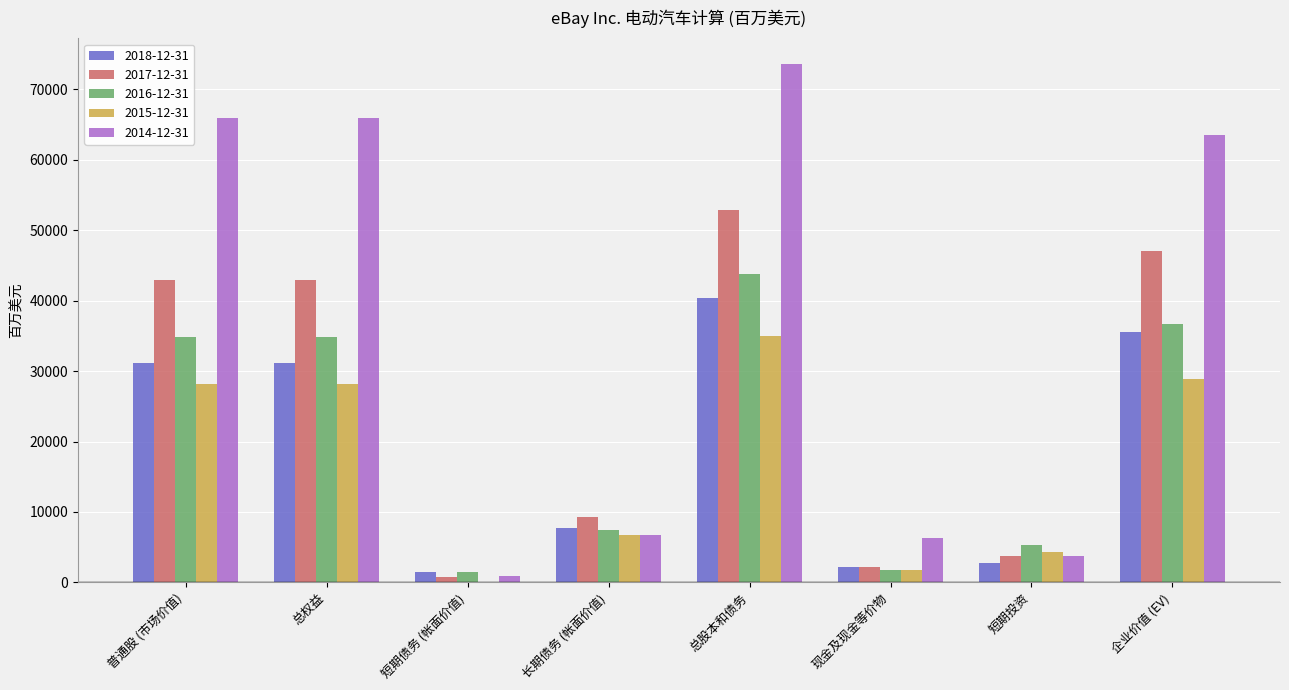

Reading left to right, extract all data points from this chart.

2018-12-31: 31179	31179	1546	7685	40410	2202	2713	35495
2017-12-31: 42882	42882	781	9234	52897	2120	3743	47034
2016-12-31: 34818	34818	1451	7509	43778	1816	5333	36629
2015-12-31: 28218	28218	0	6779	34997	1832	4299	28866
2014-12-31: 65948	65948	850	6777	73575	6328	3770	63477